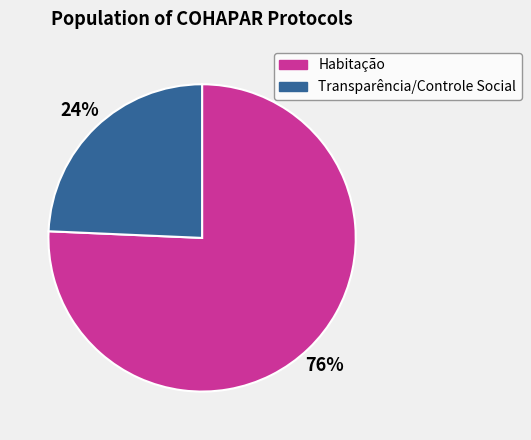

To the nearest percent, what percentage of the pie is Habitação?

76%